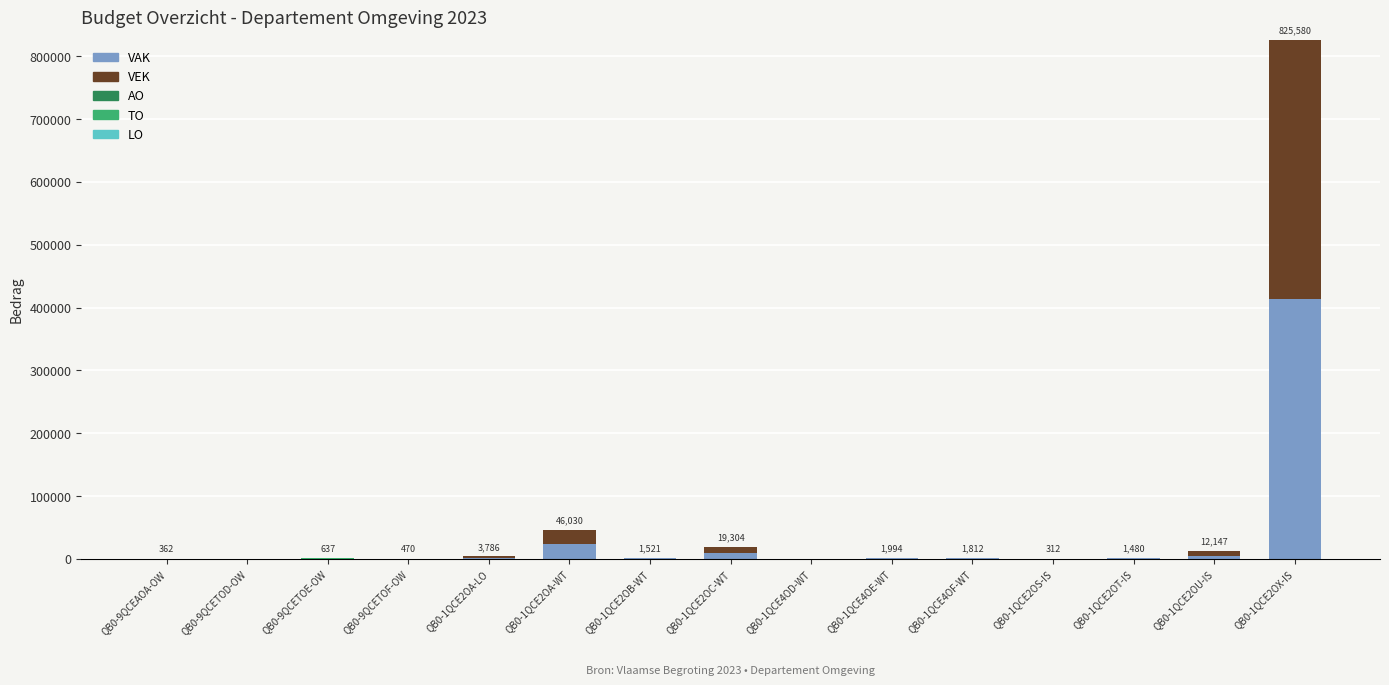

Are the bars horizontal?

No